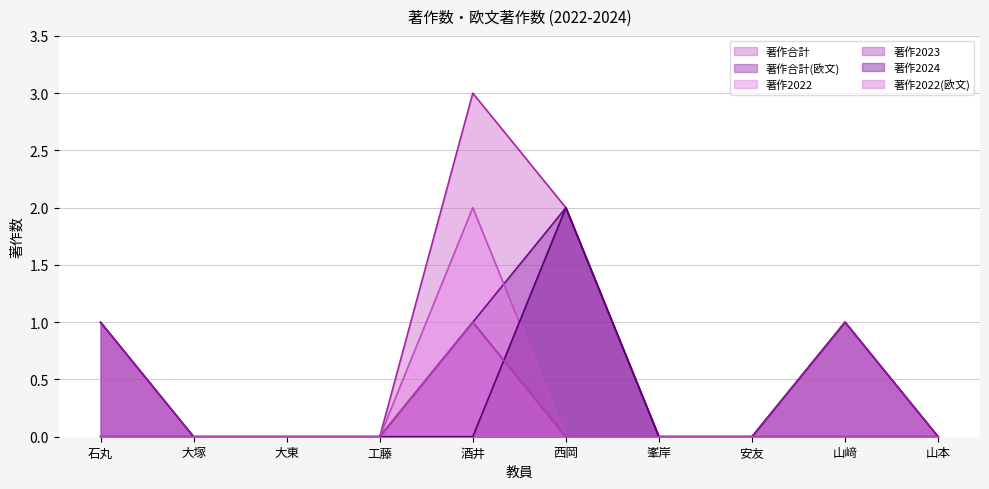

True or false: 著作2022(欧文) has more than 1 points higher than both neighbors.

False